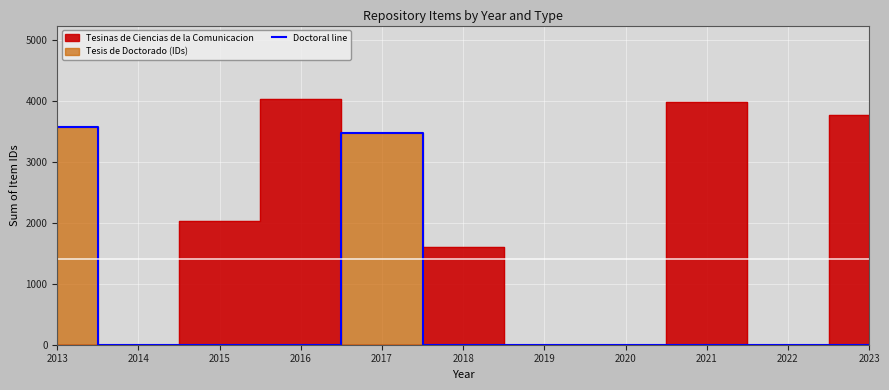

Between 2013 and 2017, which is larger?

2013